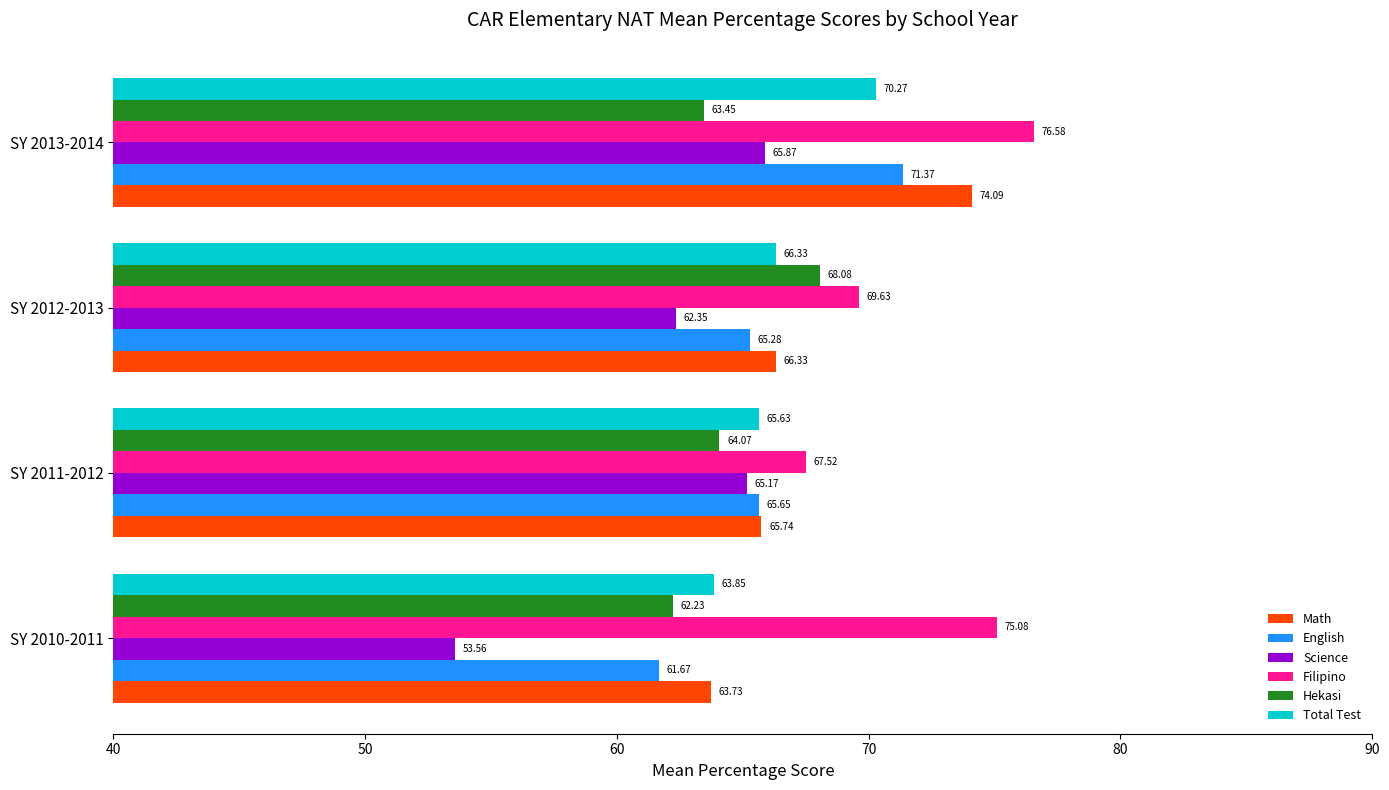

At which category is the sum across all series the highest?

SY 2013-2014